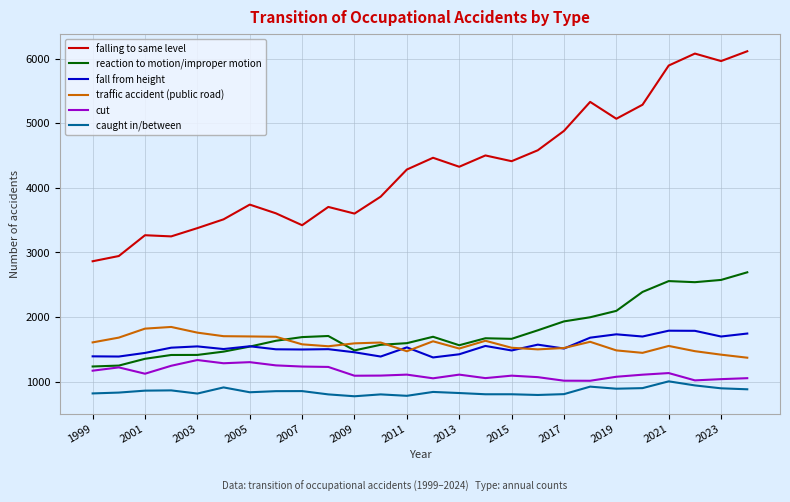

What is the lowest value of the caught in/between series?

773